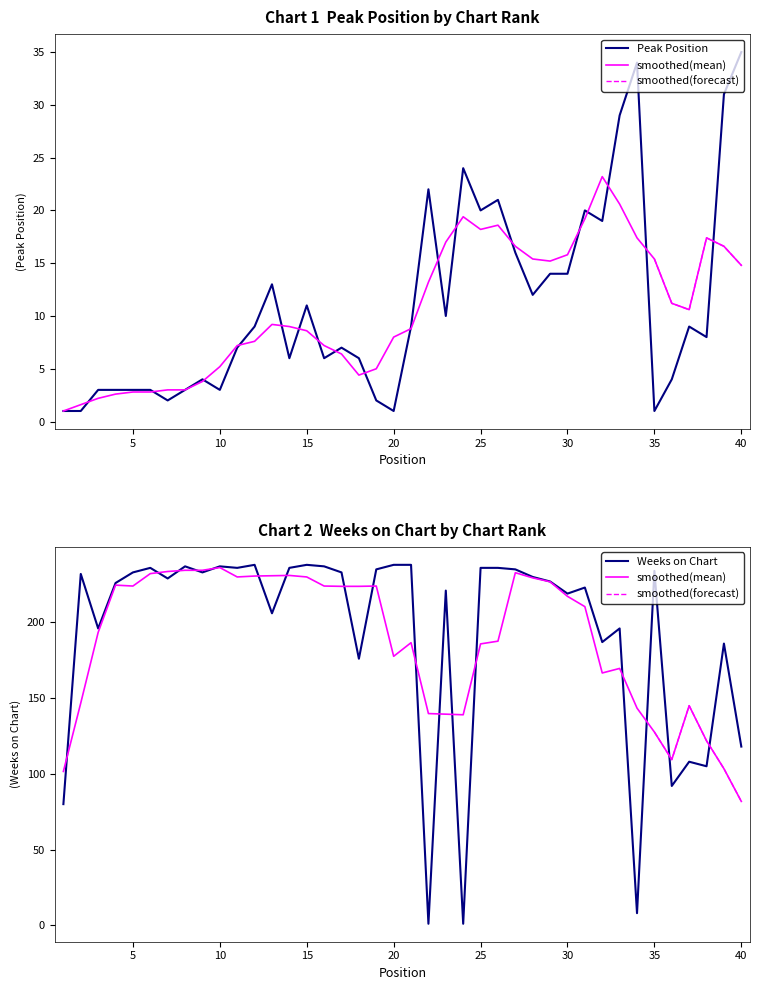

At which category does Peak Position reach its first local peak?

9